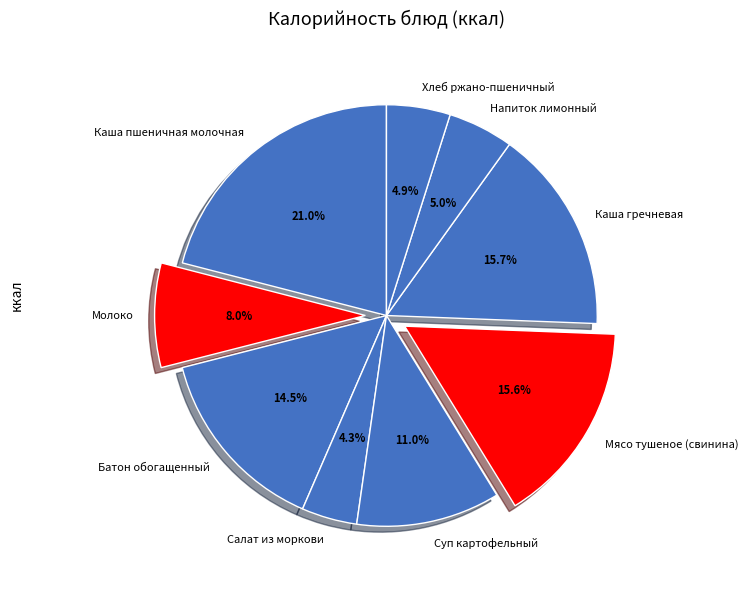

To the nearest percent, what is the average slice percentage?

11%